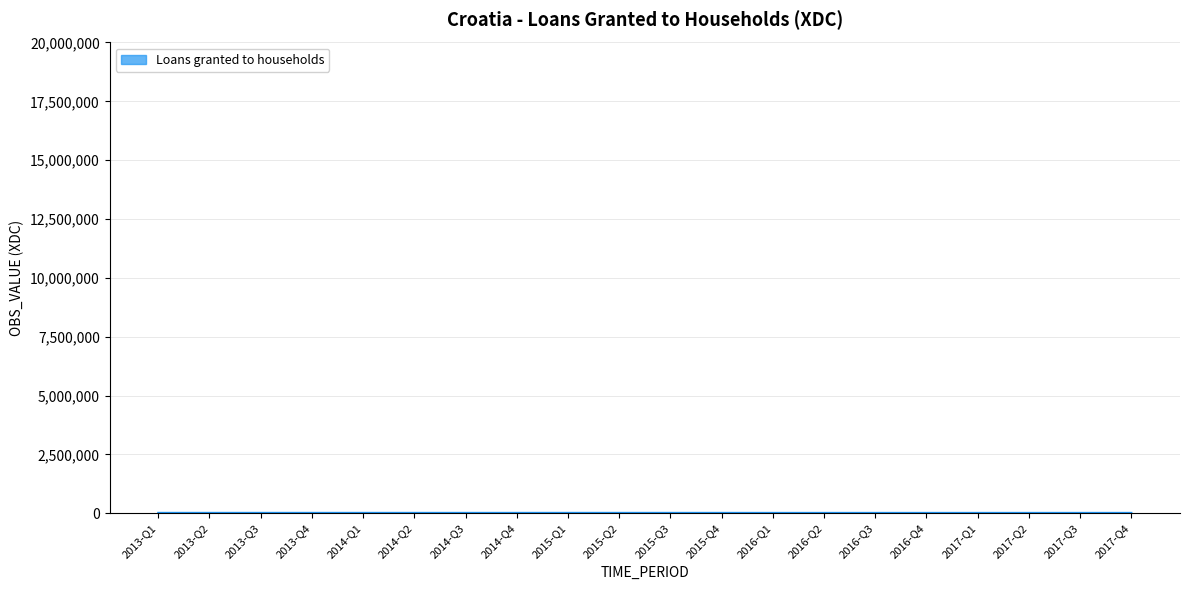

The value at 2013-Q2 is 15930.9. True or false?

True